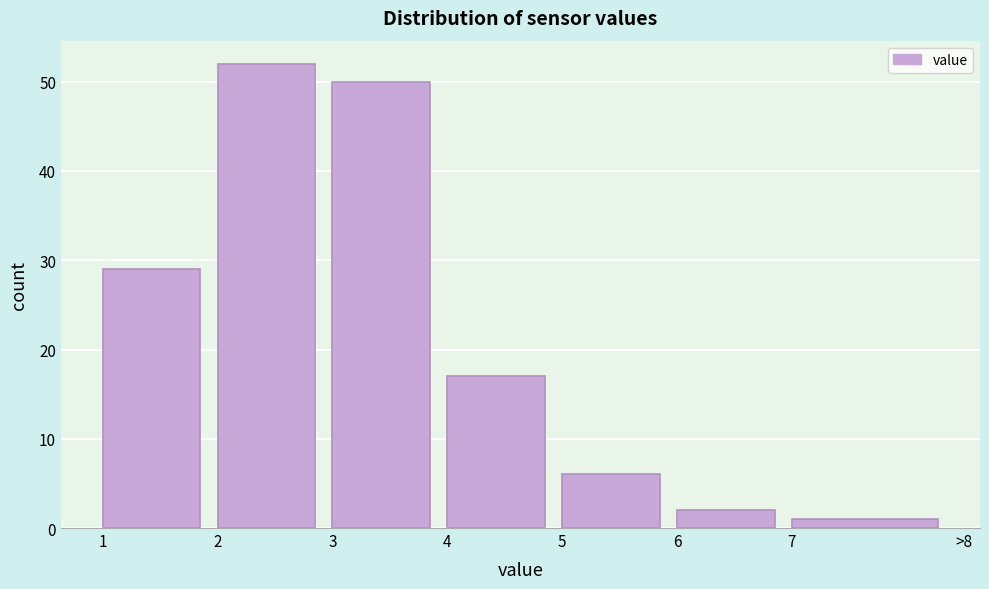

Reading left to right, list all the values displayed in this chart.

29	52	50	17	6	2	1